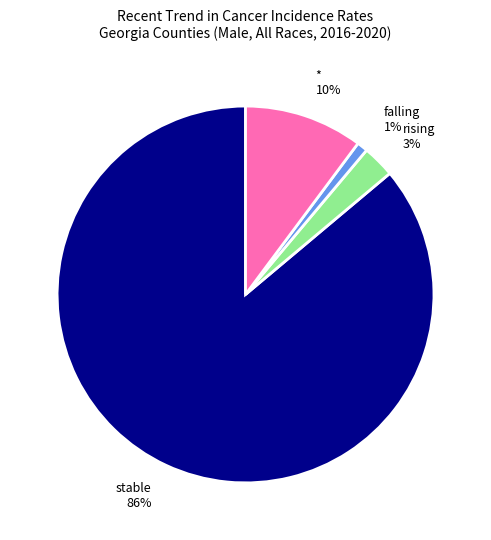

What is the ratio of the value at rising to the value at stable?

0.0